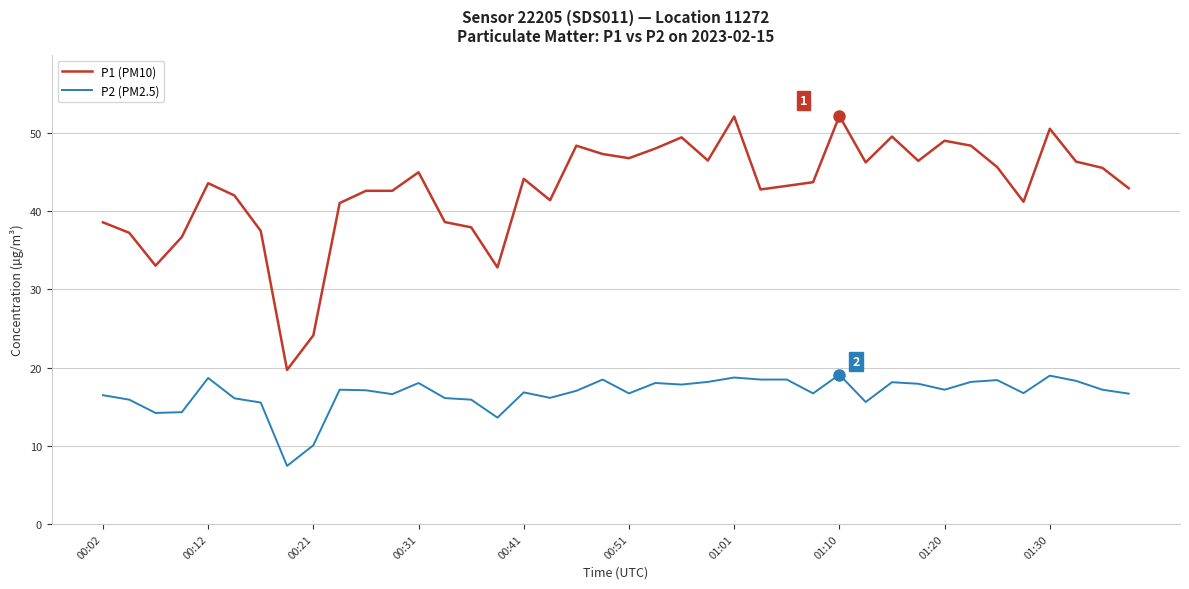

Rank the series by their maximum value, from highest to lowest.

P1 (PM10), P2 (PM2.5)